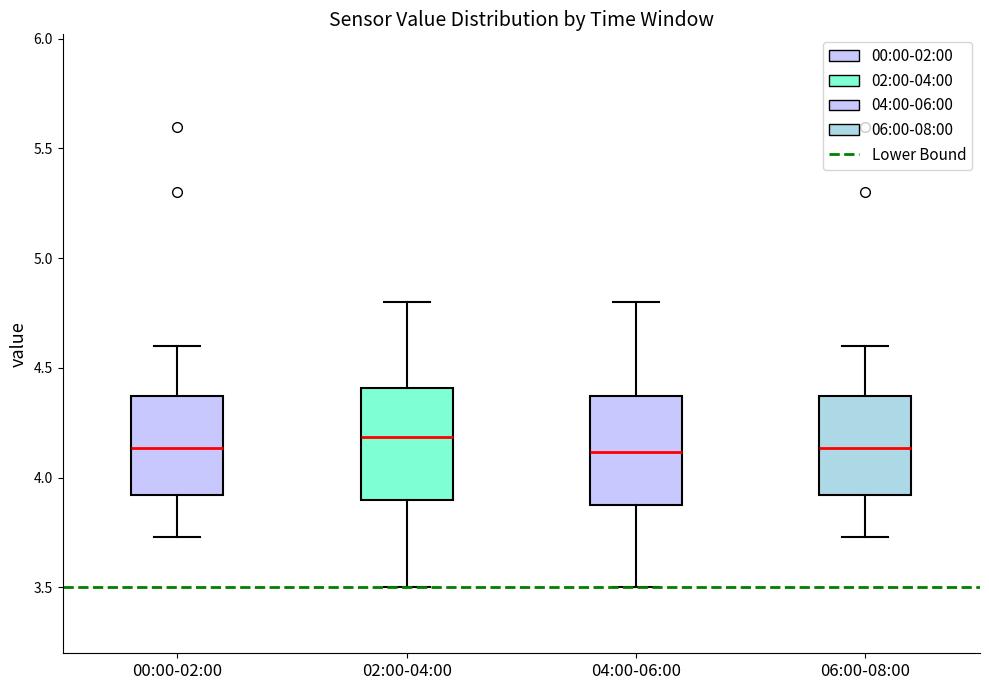

Where does the lower whisker of the box for 06:00-08:00 end on the y-axis? The values are not printed on the chart, so give them approximately, as read against the axis.

3.75